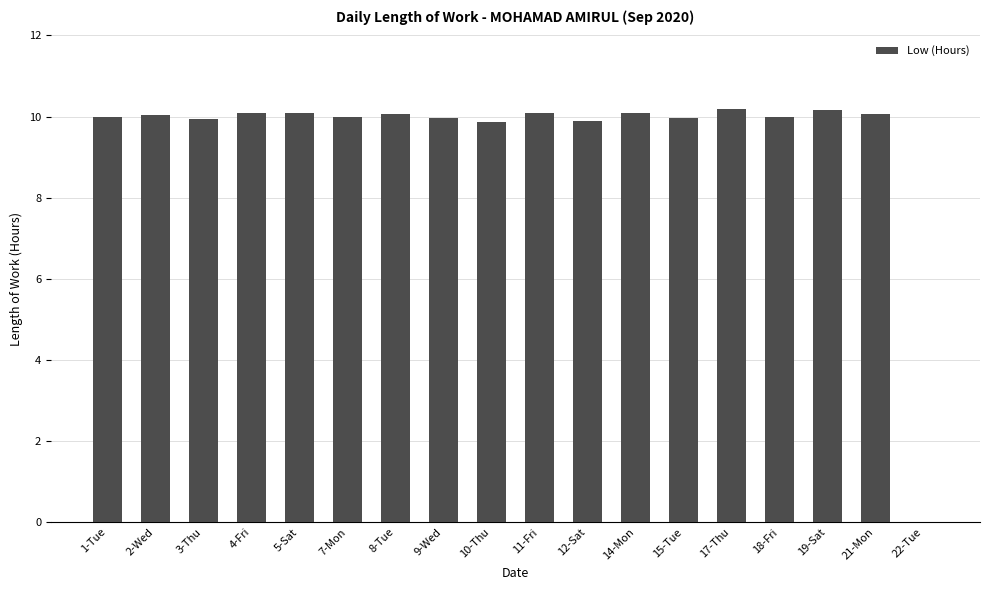

What is the greatest value displayed?

10.2